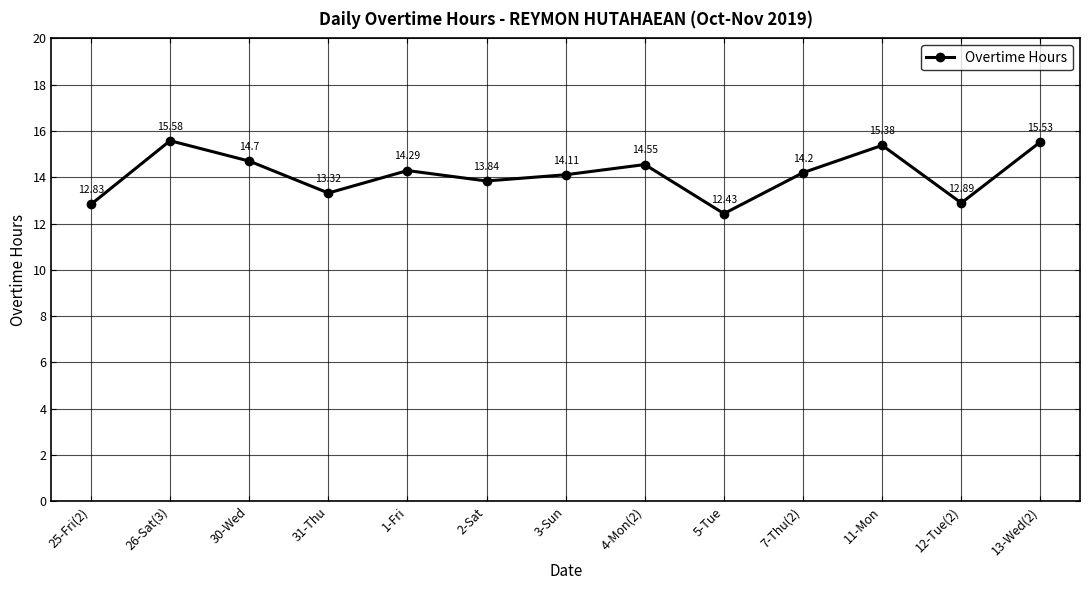

True or false: the data has more than 0 interior local peaks.

True